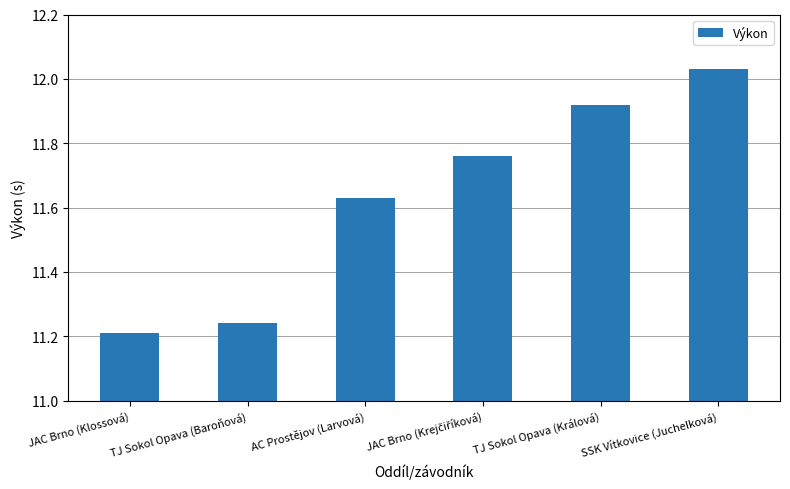

At which label is the value closest to 11?

JAC Brno (Klossová)